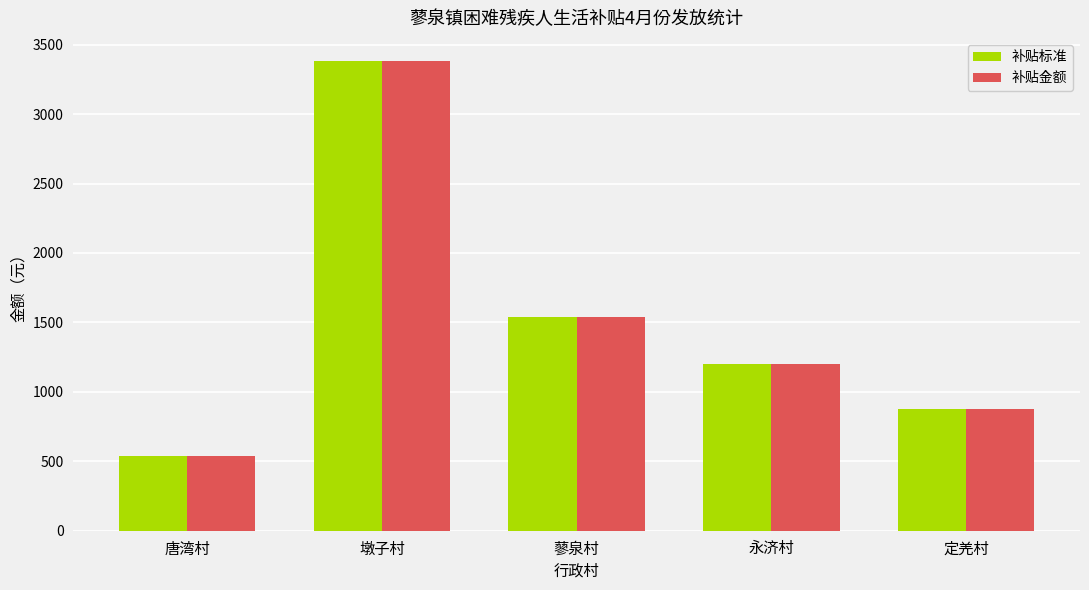

Where is 补贴标准 nearest to the value 1960?

蓼泉村